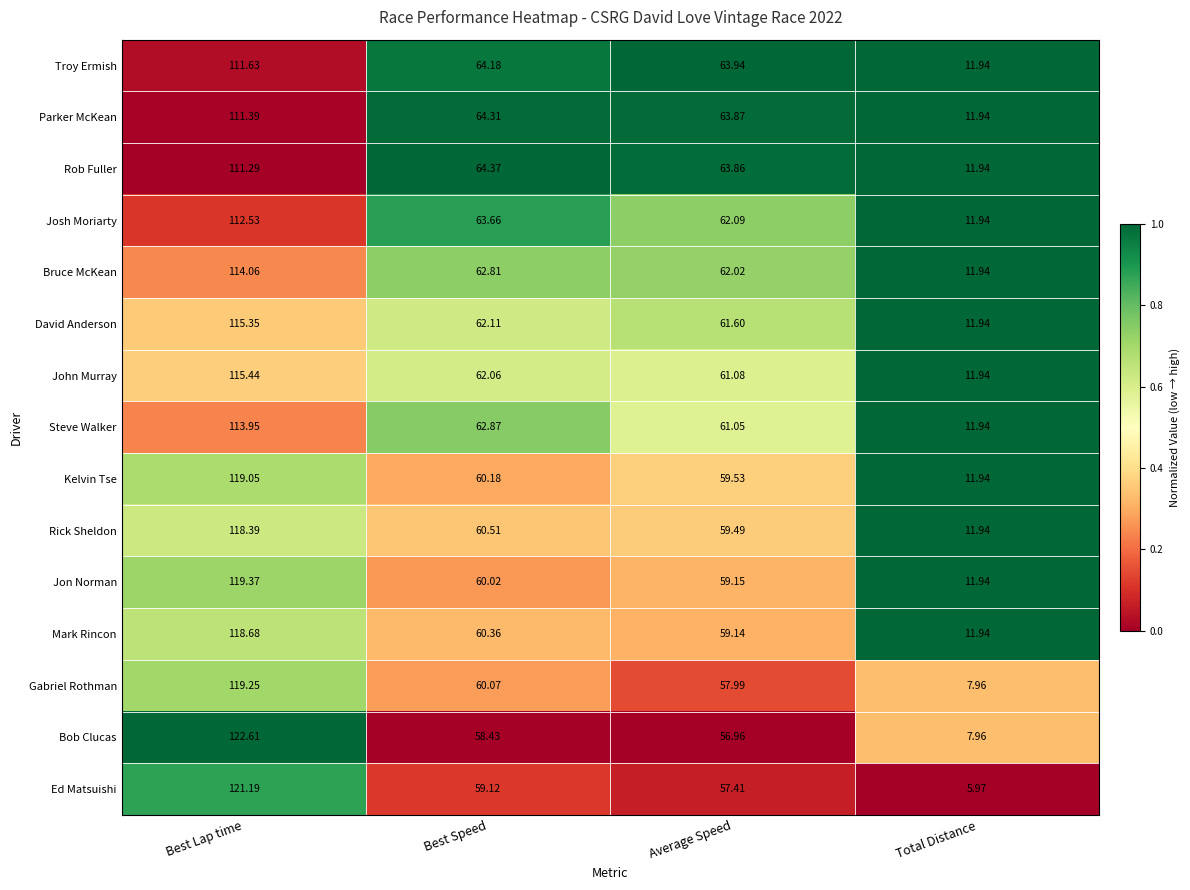

Where is Bob Clucas nearest to the value 65?

Best Speed